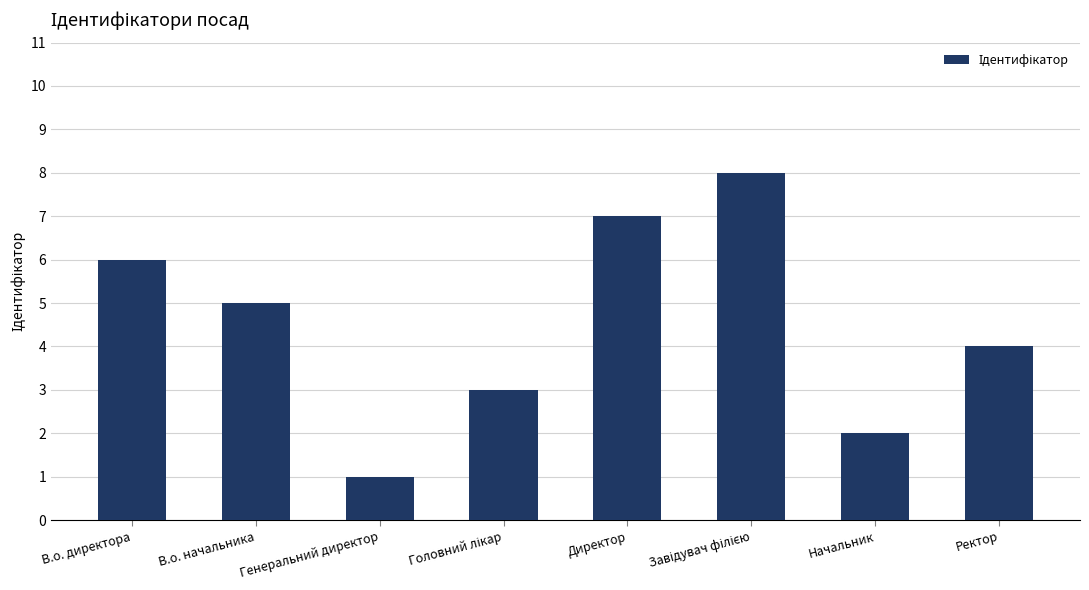

Which has a higher value, В.о. начальника or Начальник?

В.о. начальника